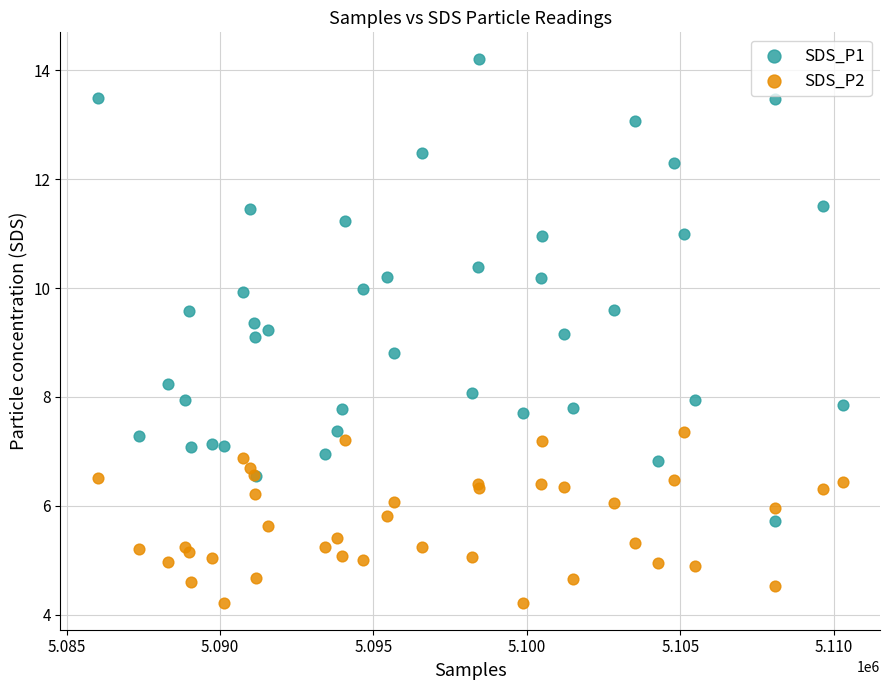

Which series reaches the maximum Y coordinate?

SDS_P1